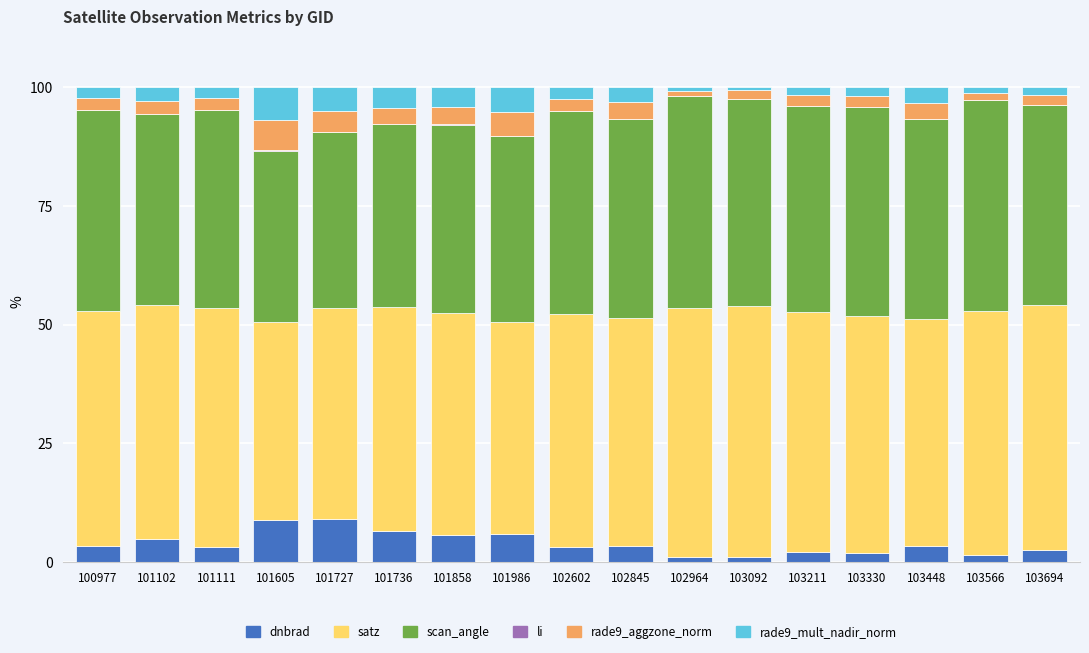

What is the total value across all series at 101727?

100.0